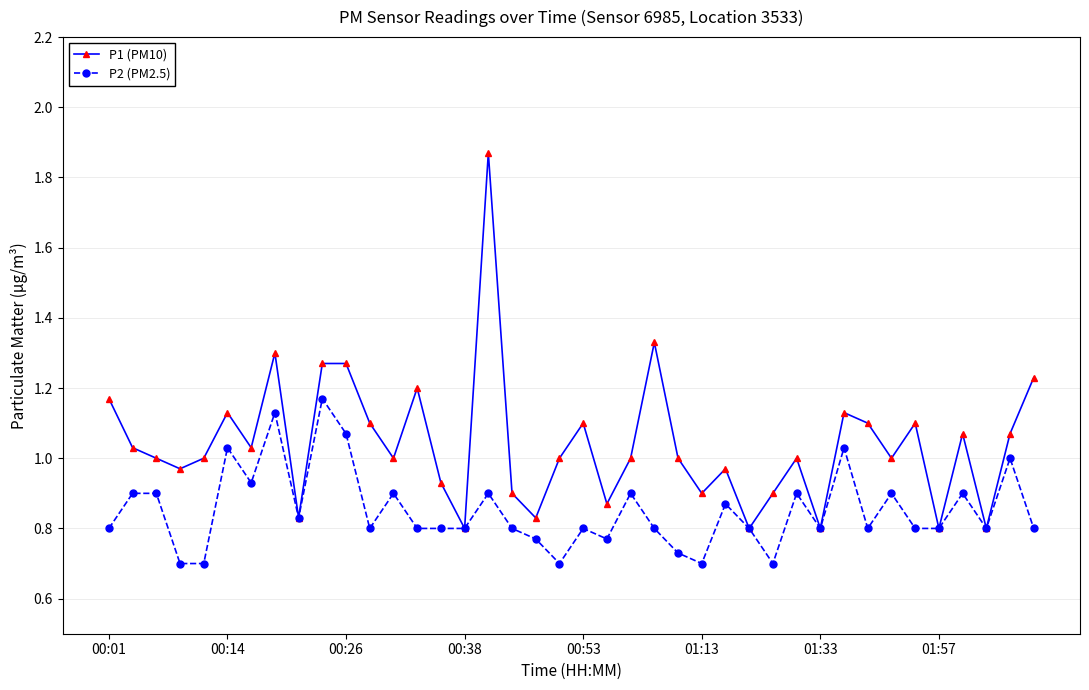

Which series has the largest total across all categories?

P1 (PM10)